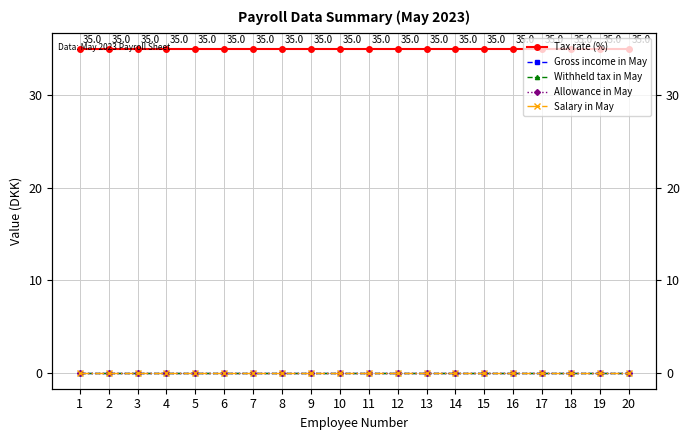

Which category has the lowest value in the Withheld tax in May series?

1